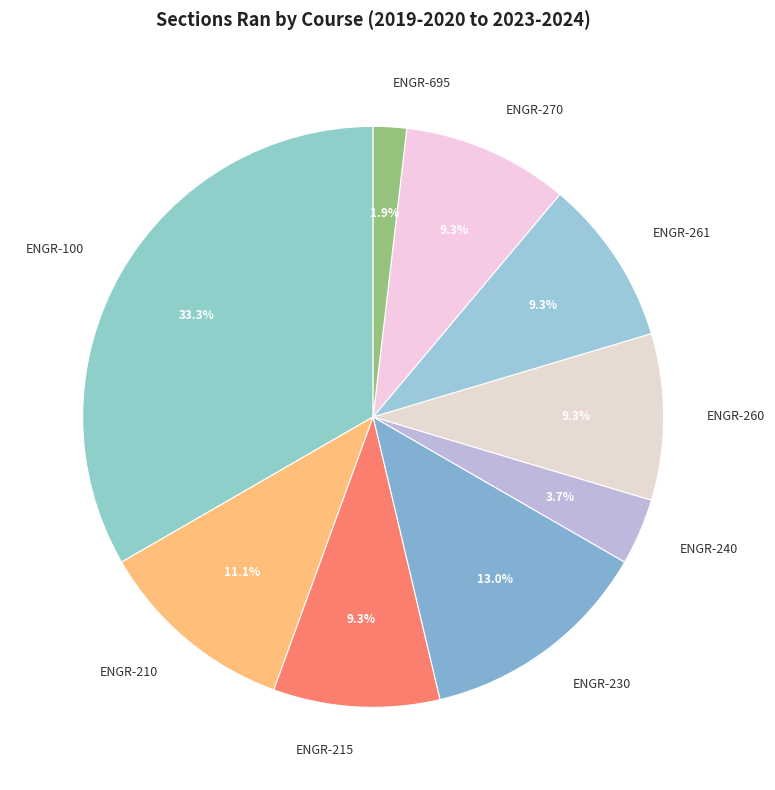

Does ENGR-260 account for over 50% of the chart?

No